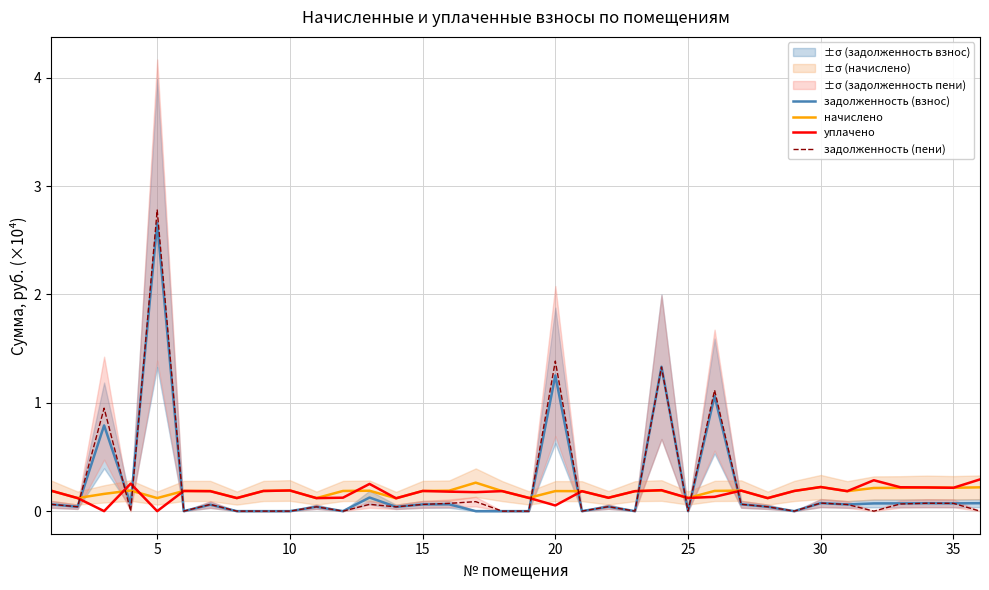

What is the maximum value for задолженность (пени)?

2.8